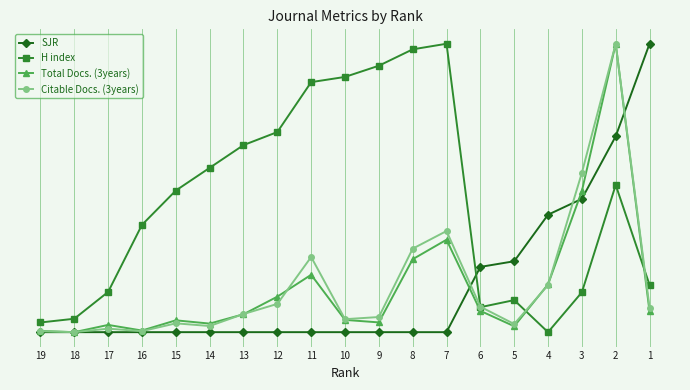

Where do Total Docs. (3years) and H index first cross each other?

5 and 4